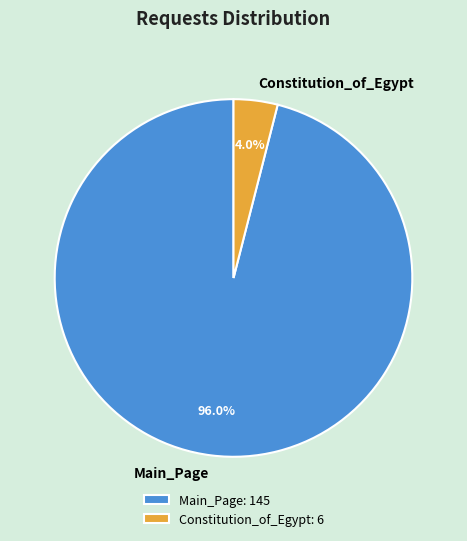

True or false: Main_Page accounts for 85% of the total.

False